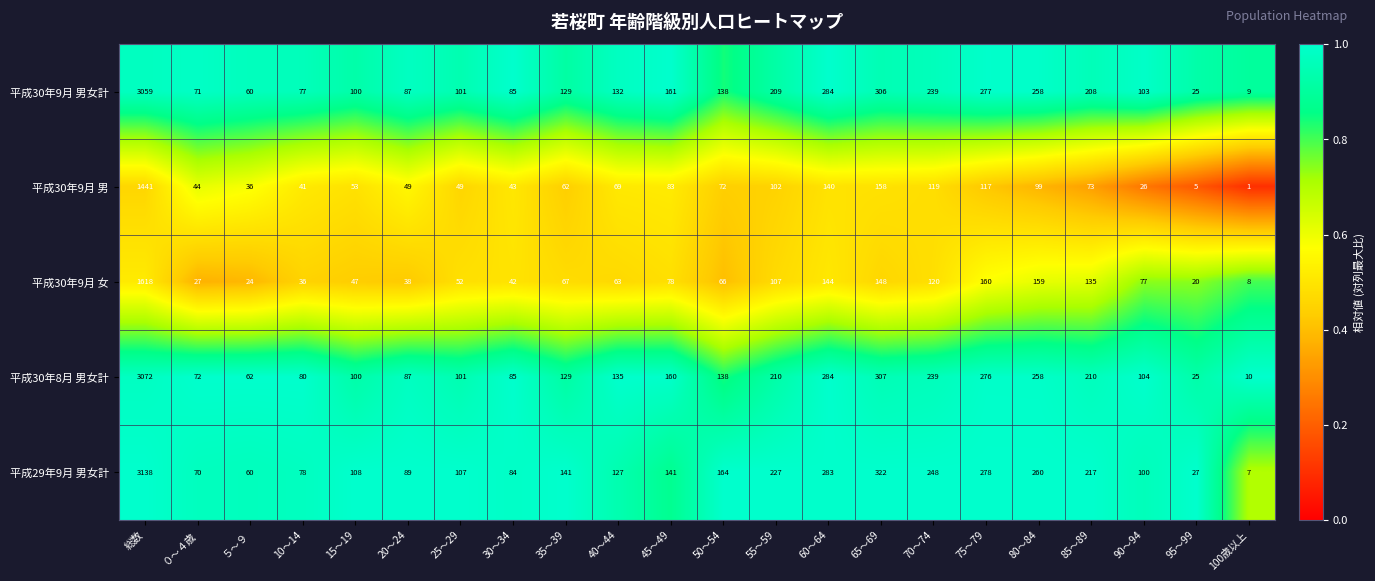

Which series has the largest total across all categories?

平成29年9月 男女計